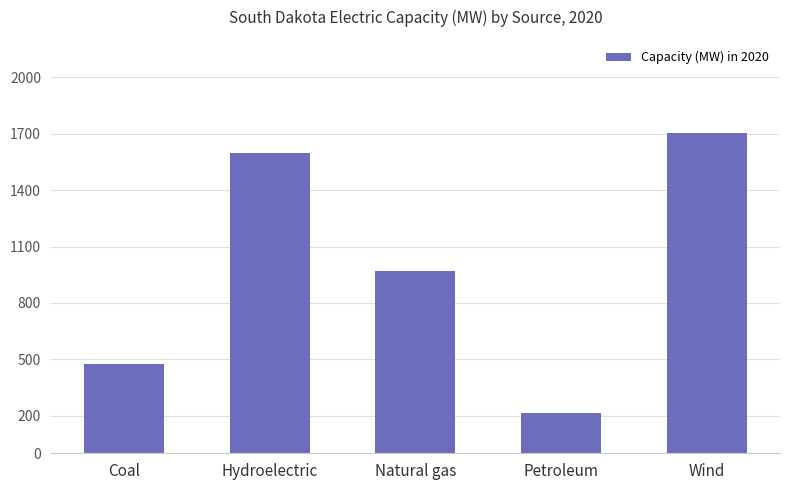

Does the chart contain stacked bars?

No